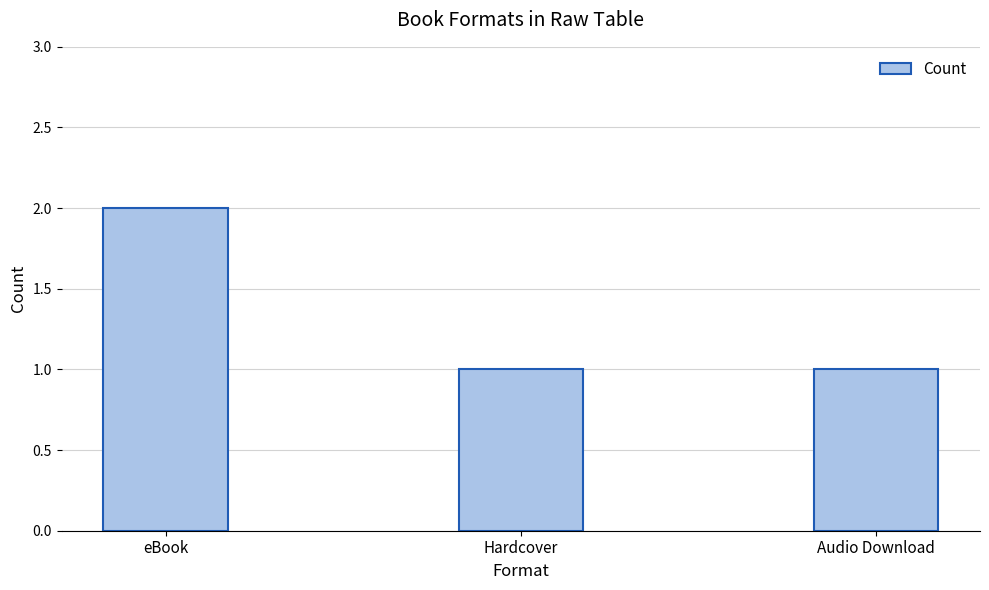

What is the label of the 3rd bar from the left?

Audio Download